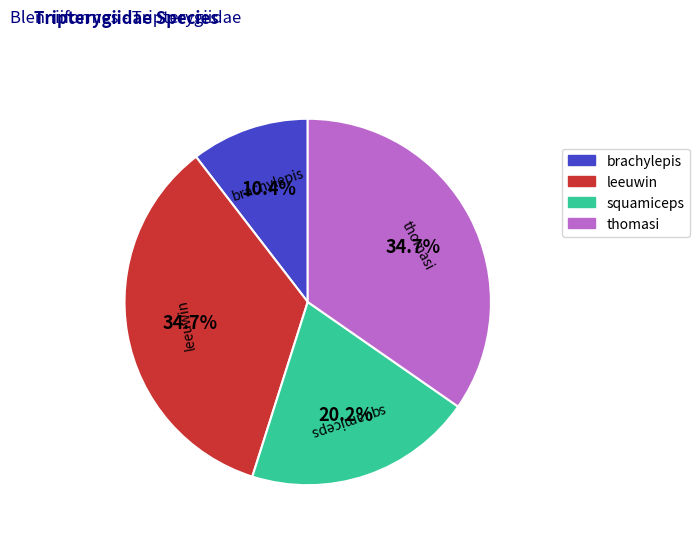

Does thomasi represent more than half of the total?

No